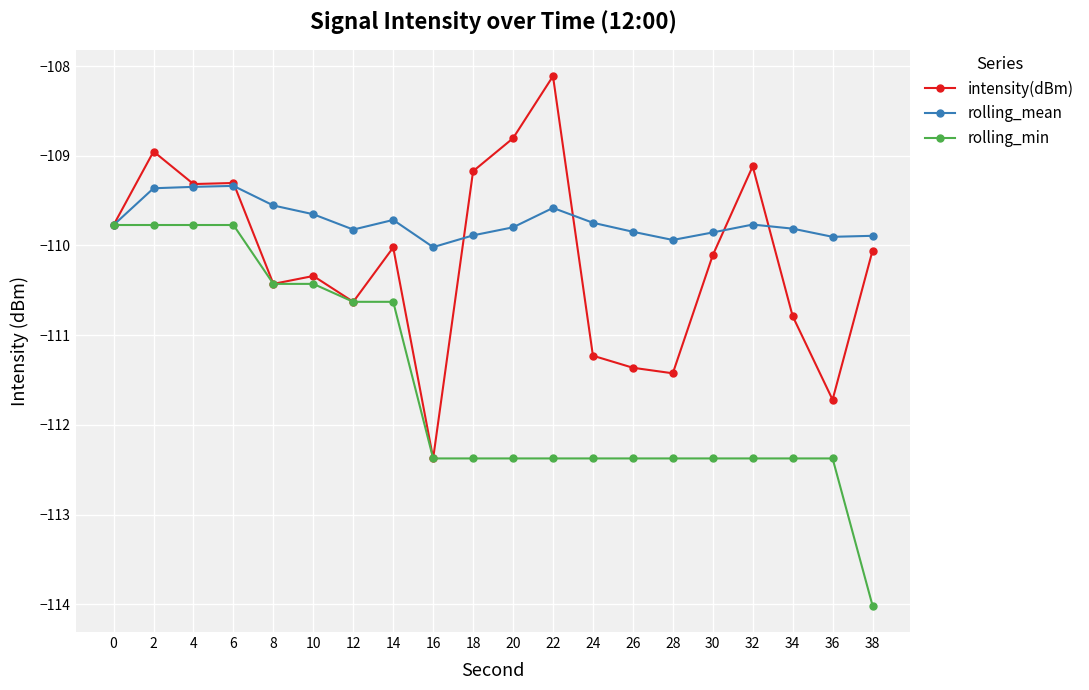

What is the value of the rolling_min point at the 19th from the left?

-112.4